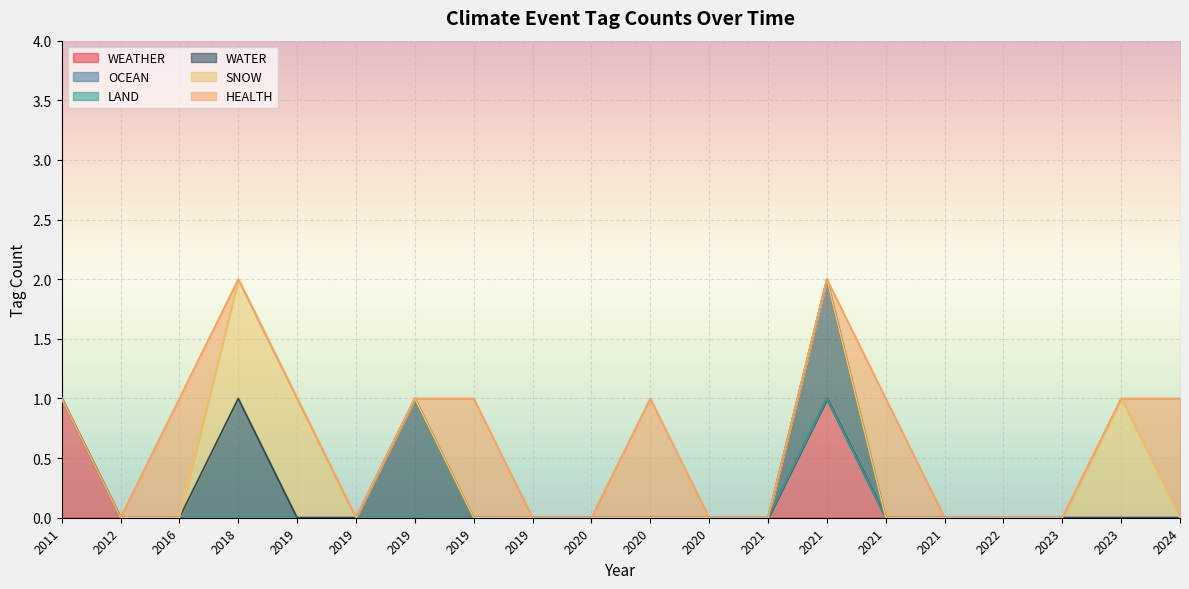

What is the spread (max minus min) of values at 2019?

1